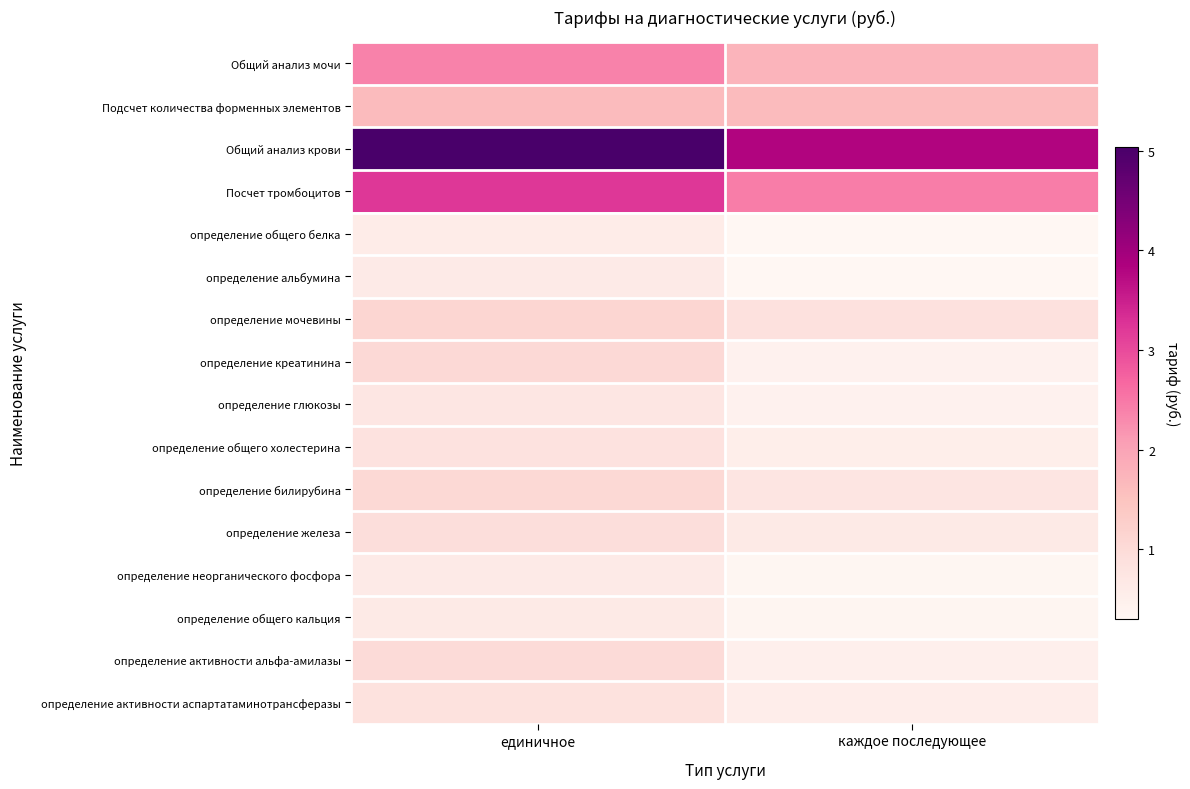

What is the total value across all series at каждое последующее?

15.6